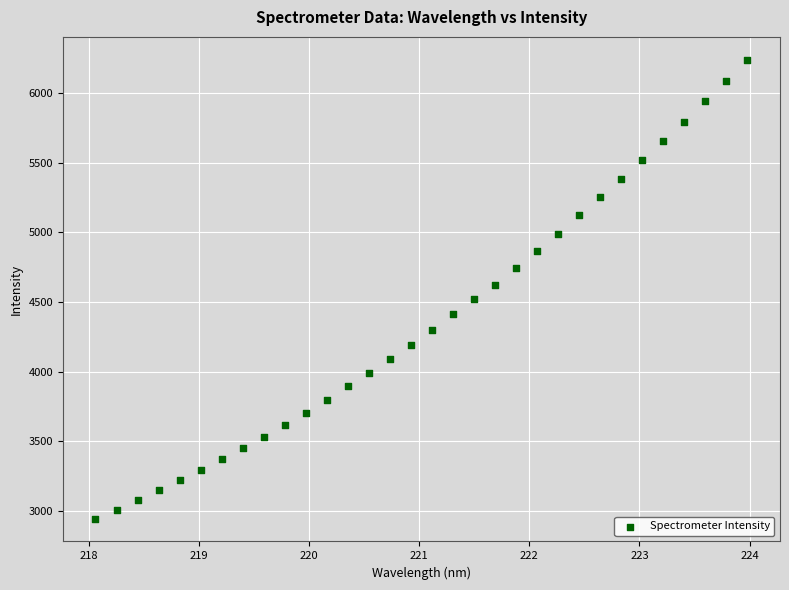

Count the number of points in this scatter plot.

32